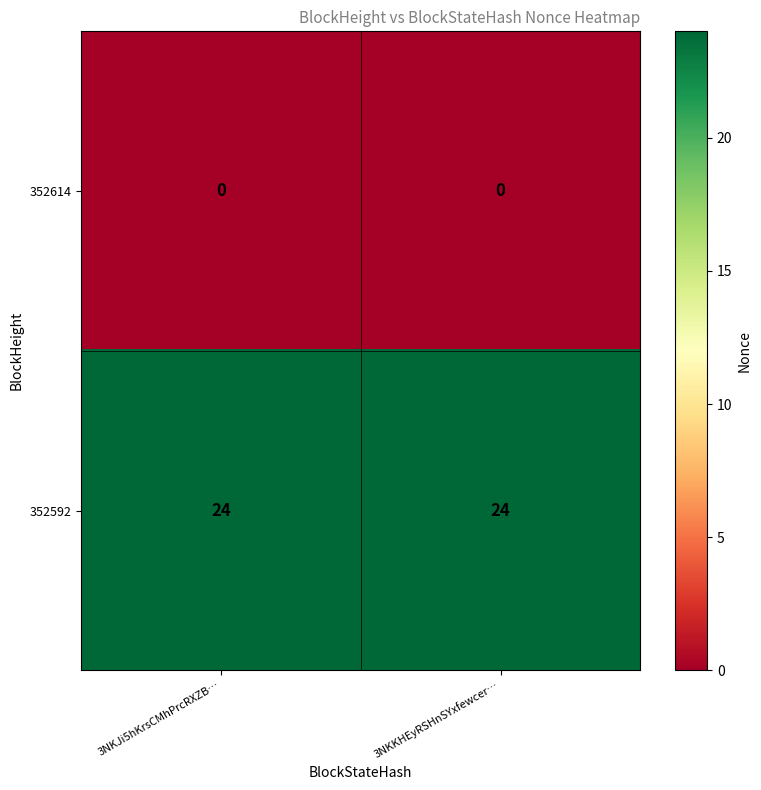

What is the sum of all 352592 values?

48